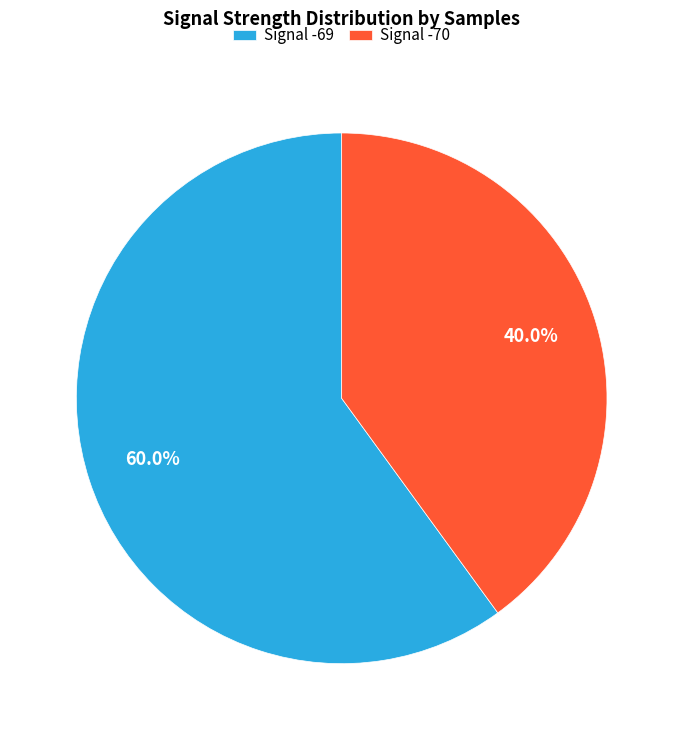

What is the ratio of the value at Signal -70 to the value at Signal -69?

0.7